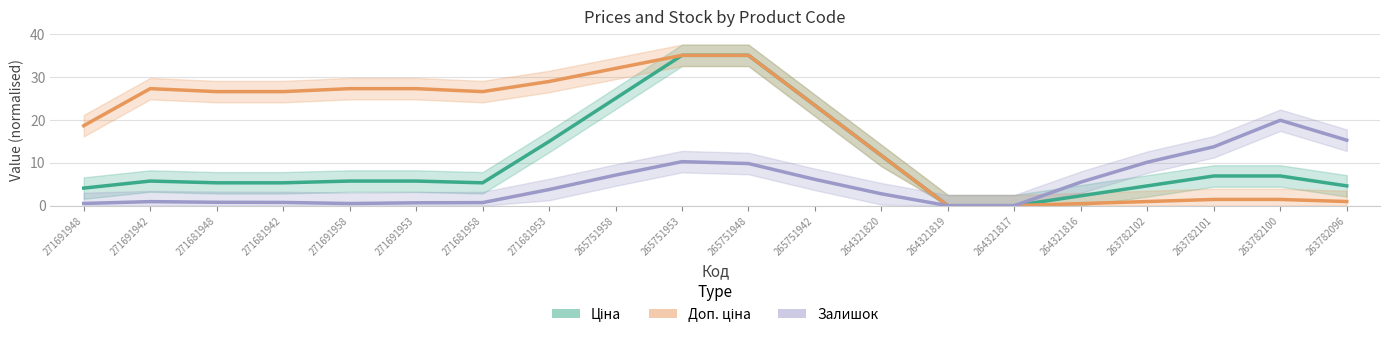

What is the difference between the second highest and minimum values in the Залишок series?

15.3